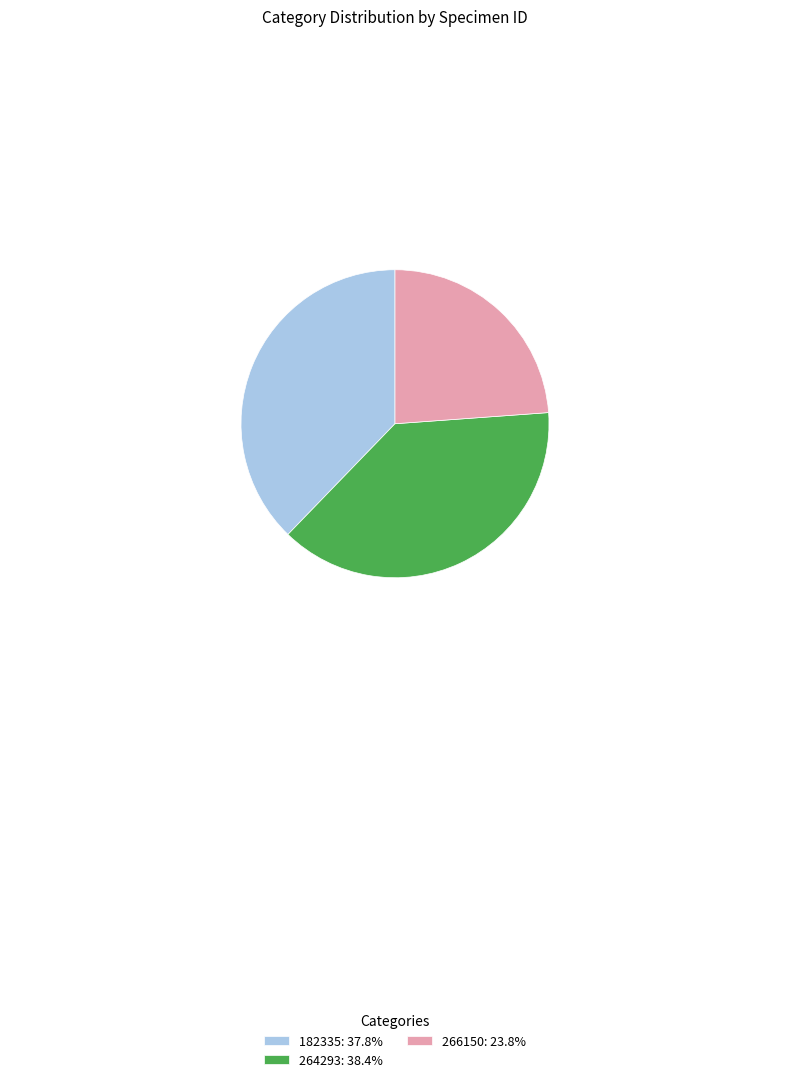

Is it true that 264293 is 25% of the pie?

False